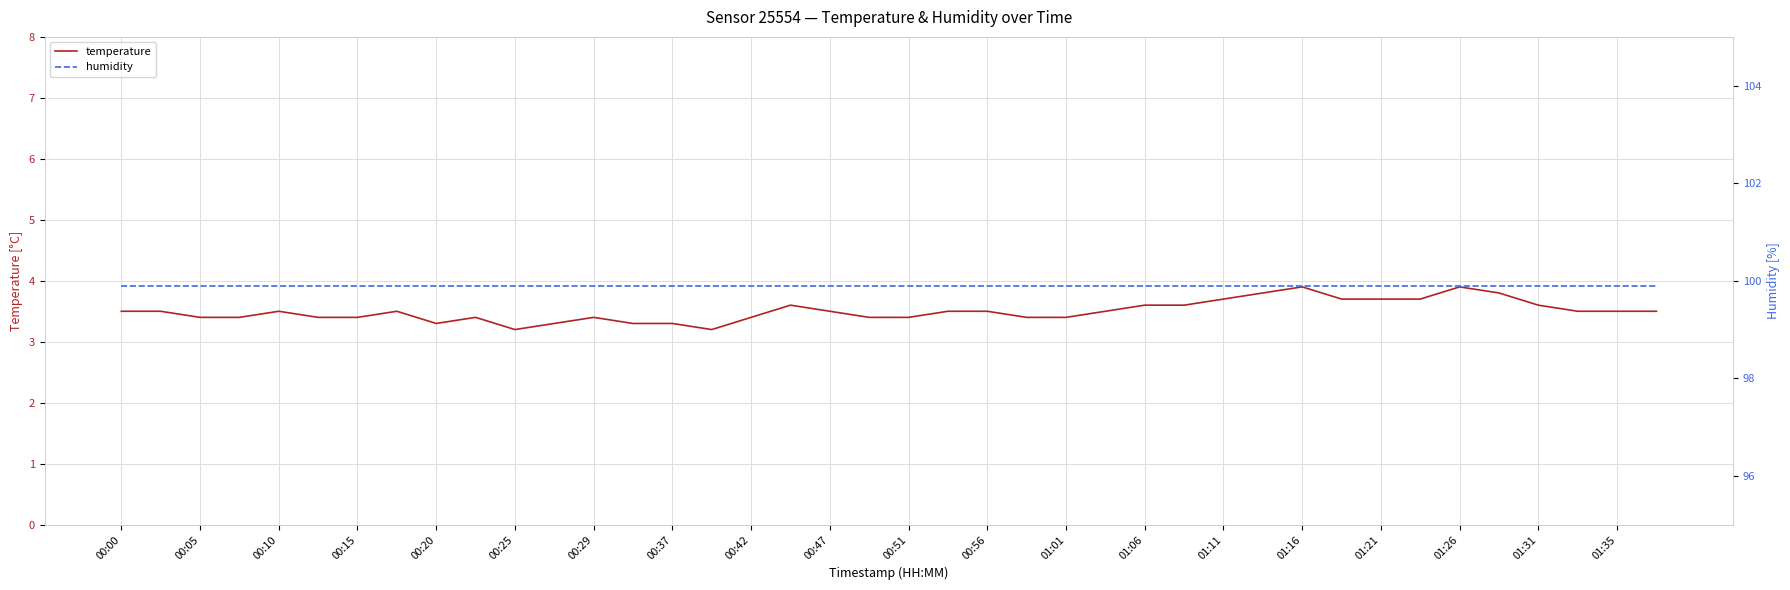

True or false: humidity and temperature intersect in this chart.

False